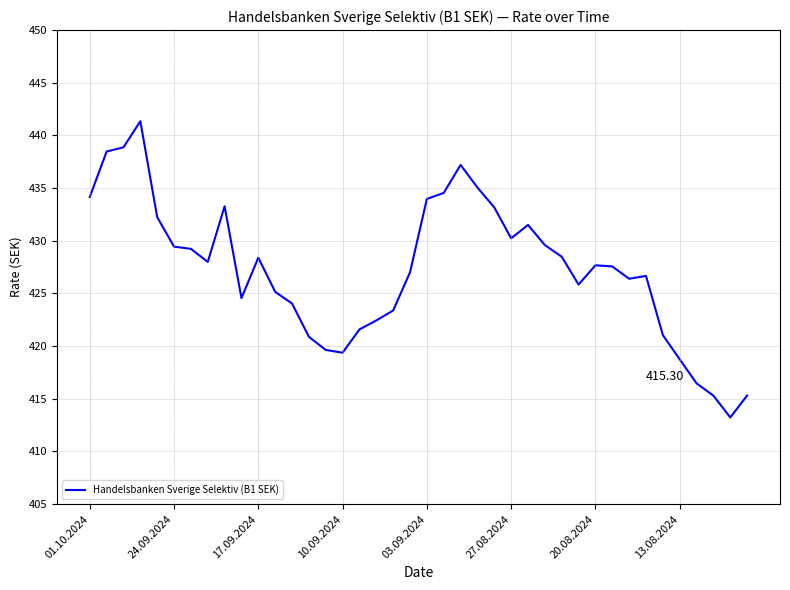

What is the difference between the maximum and minimum values?

28.1